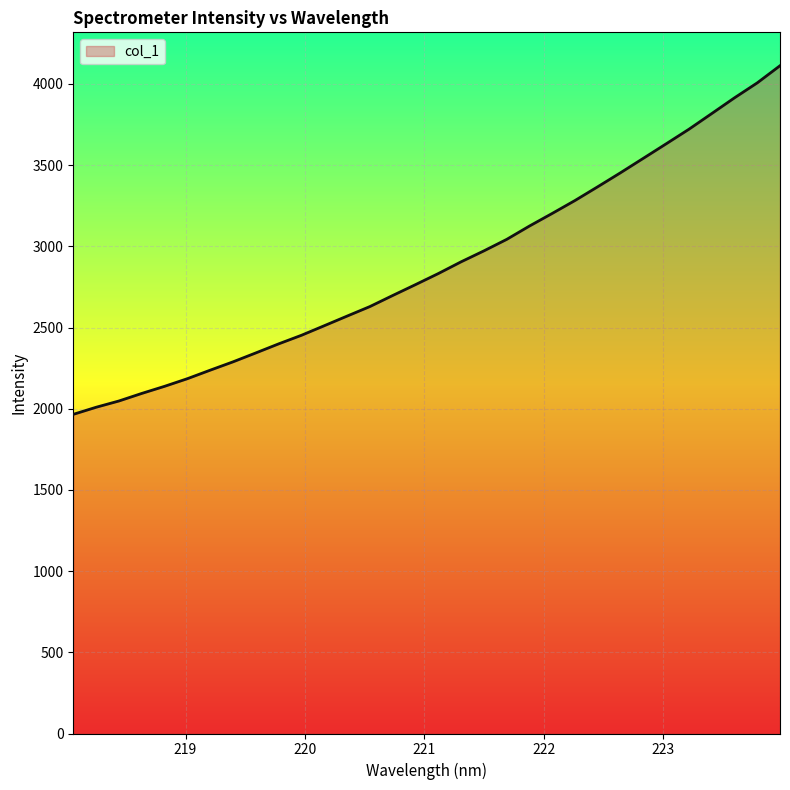

True or false: there are more than 0 points higher than both neighbors.

False